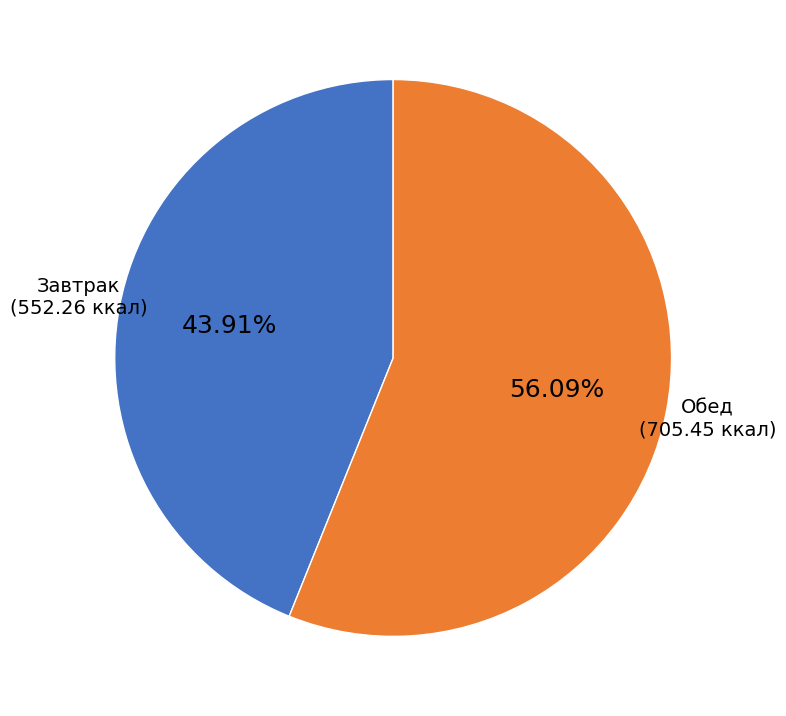

Is there any slice that represents more than half of the pie?

Yes